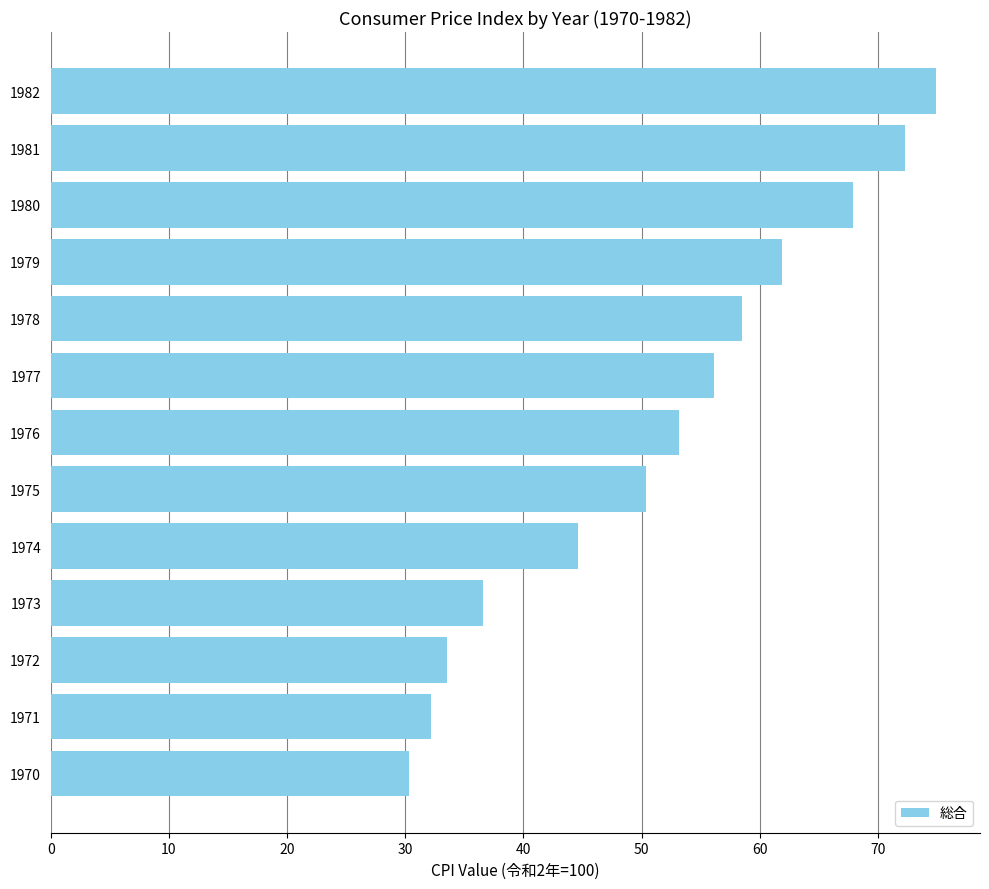

What is the value of the 11th bar from the top?

33.5